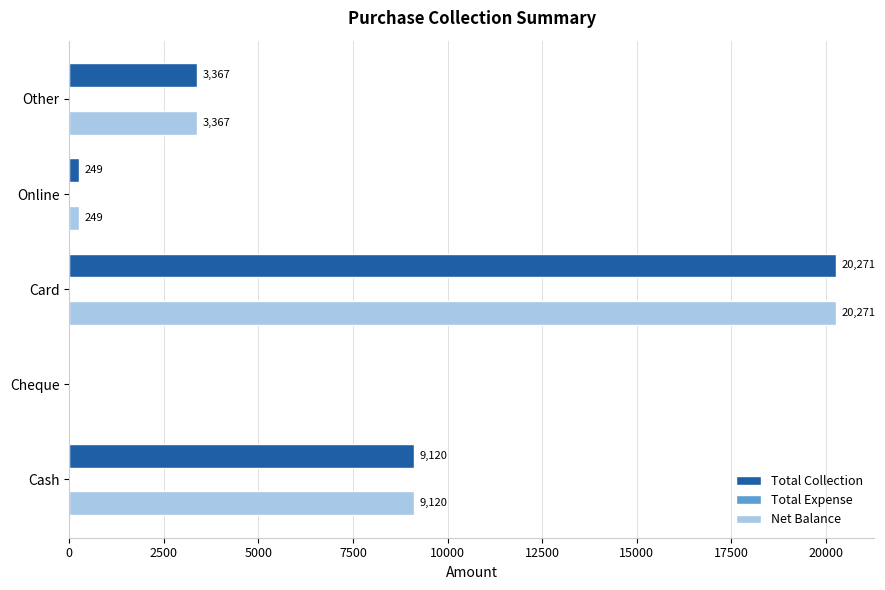

The Total Collection series shows 9120 at Cash. True or false?

True